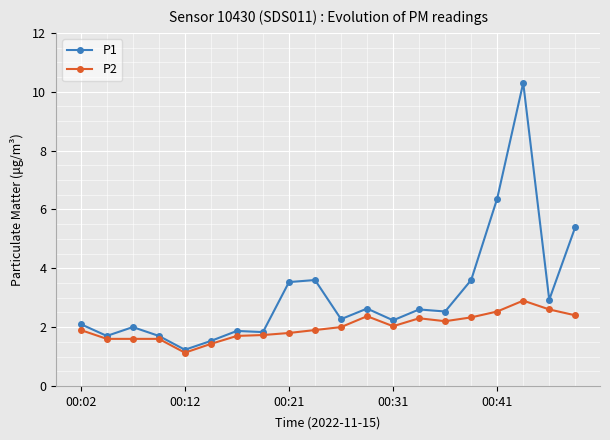

True or false: P1 has more than 0 interior local peaks.

True